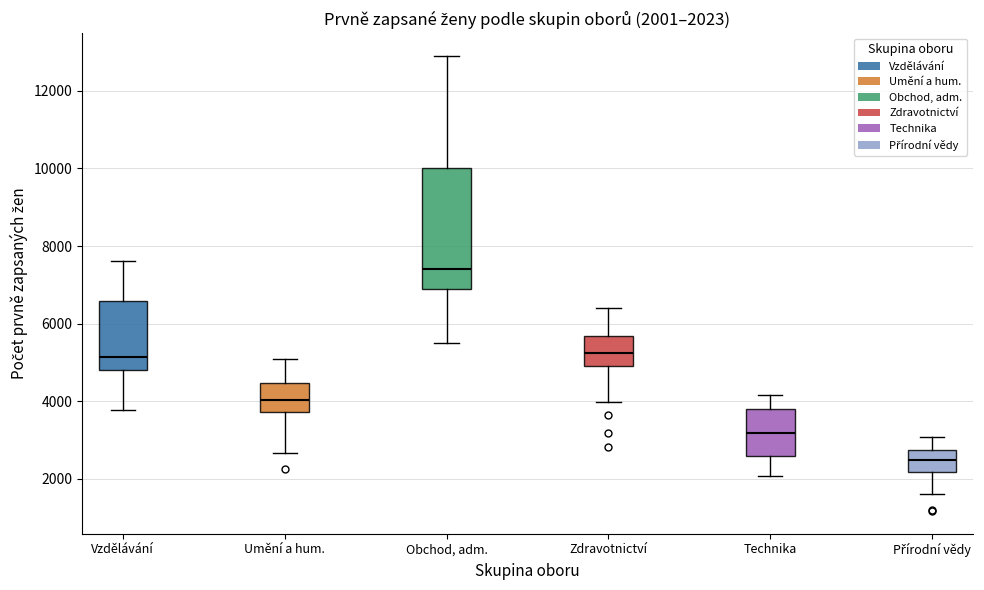

Comparing the boxes themselves (not the whiskers), which one is the tallest?

Obchod, adm.